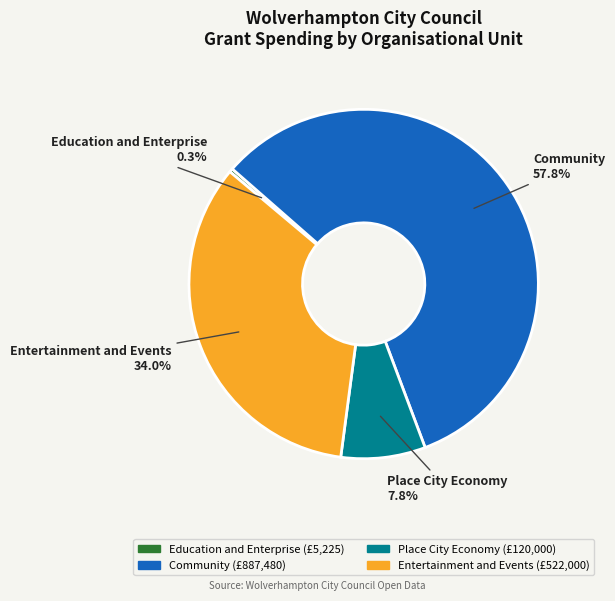

How many segments does this pie chart have?

4